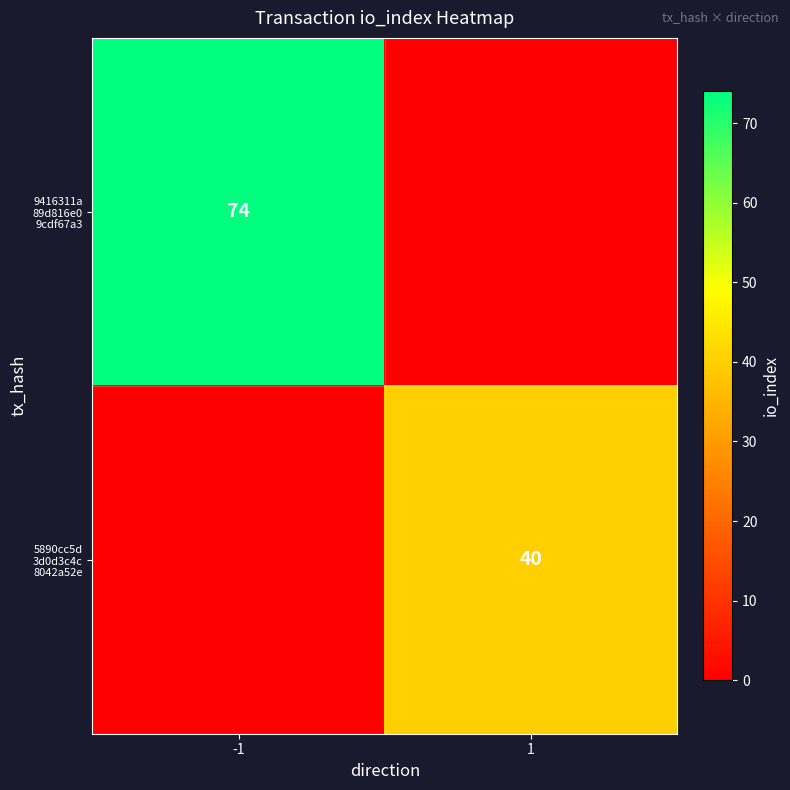

Rank the series by their maximum value, from lowest to highest.

5890cc5d 3d0d3c4c 8042a52e, 9416311a 89d816e0 9cdf67a3